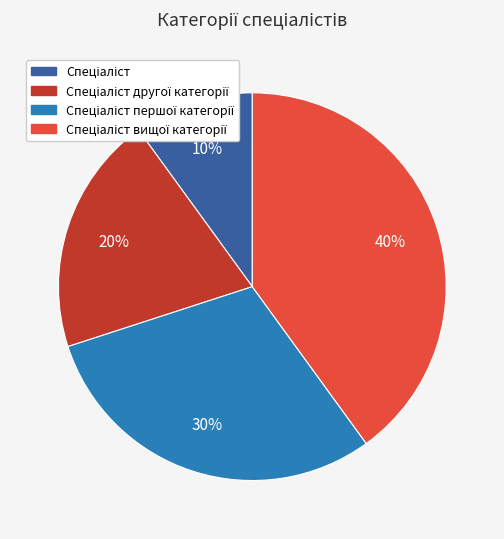

To the nearest percent, what is the difference between the largest and smallest slice percentages?

30%